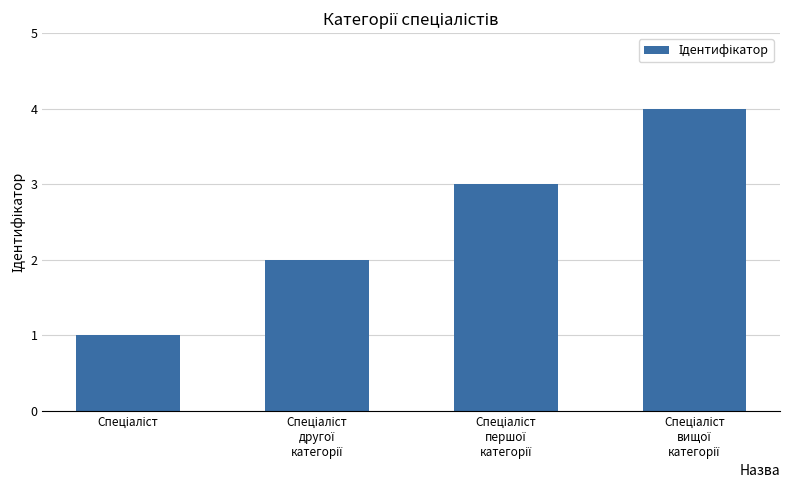

What is the difference between the maximum and minimum values?

3